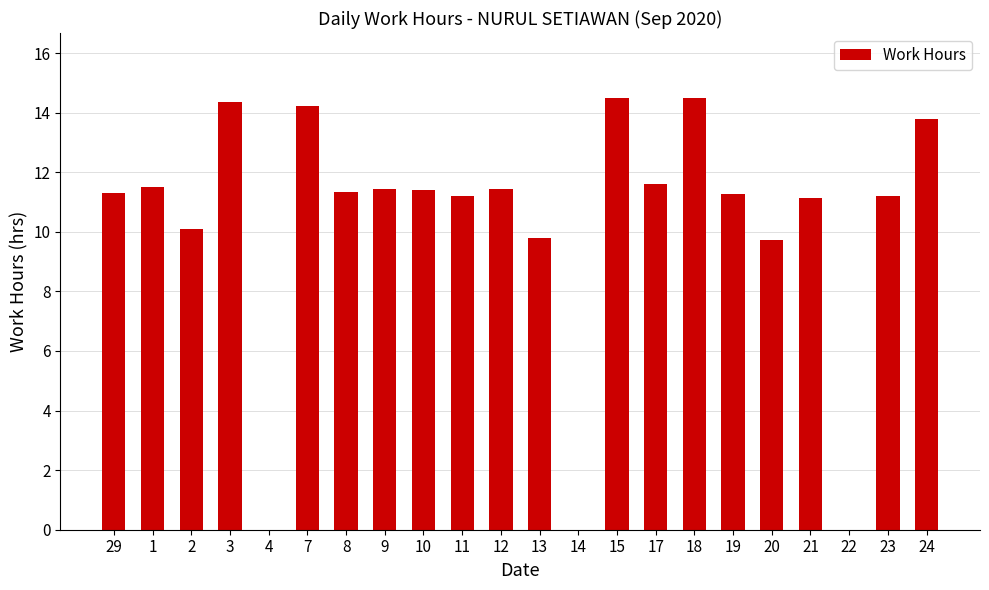

What is the change in value from 7 to 10?

-2.8